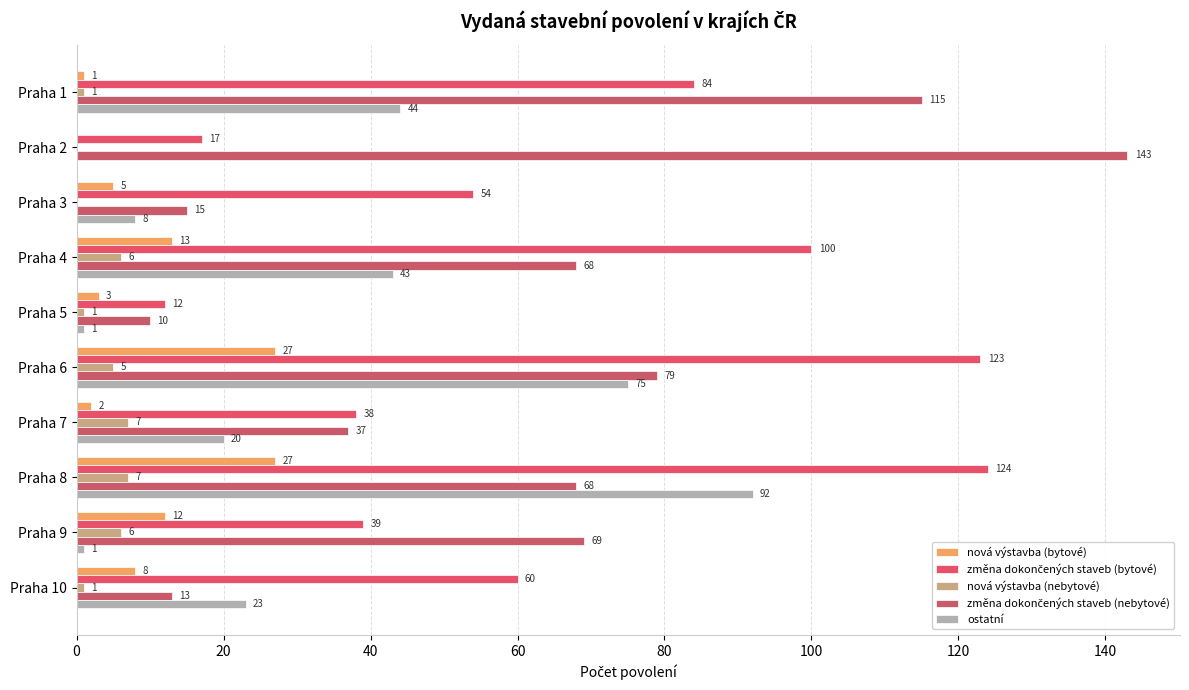

How many values in nová výstavba (nebytové) are above zero?

8